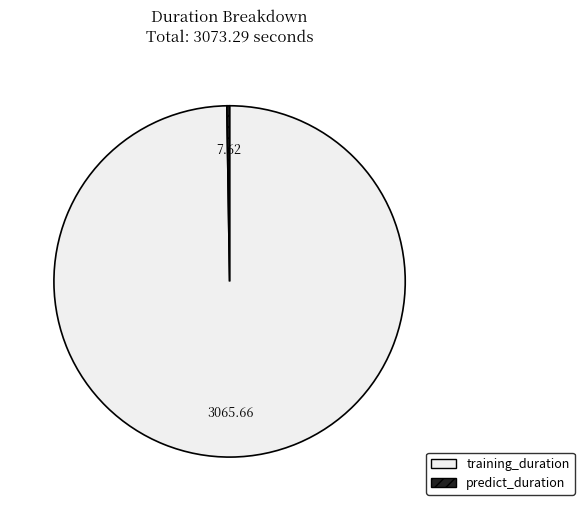

Which category accounts for the majority?

training_duration